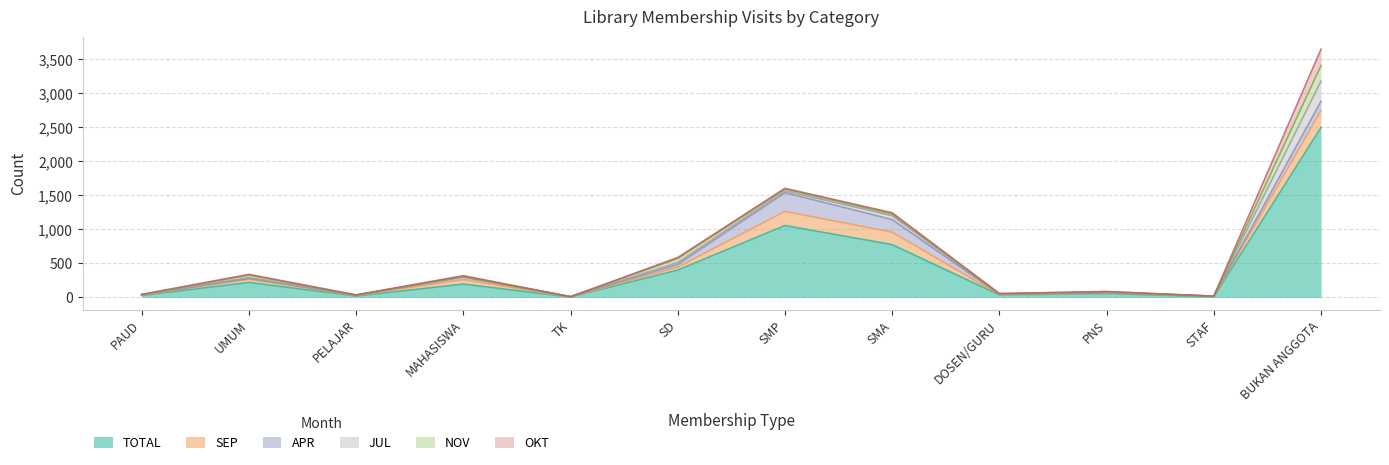

At which category is the sum across all series the highest?

BUKAN ANGGOTA